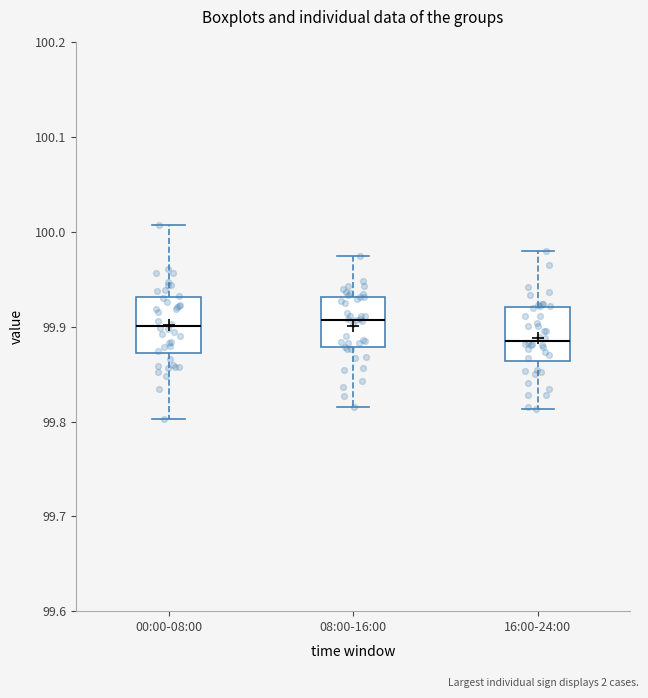

Reading left to right, transcribe this box plot: for each box, give where its median line is, the range the box spans, and where its two whiskers end, as read against the y-axis. The values are not printed on the chart, so give them approximately, as read against the axis.

00:00-08:00: median 99.90, box 99.87 to 99.93, whiskers 99.80 to 100.01
08:00-16:00: median 99.91, box 99.88 to 99.93, whiskers 99.82 to 99.97
16:00-24:00: median 99.89, box 99.86 to 99.92, whiskers 99.81 to 99.98